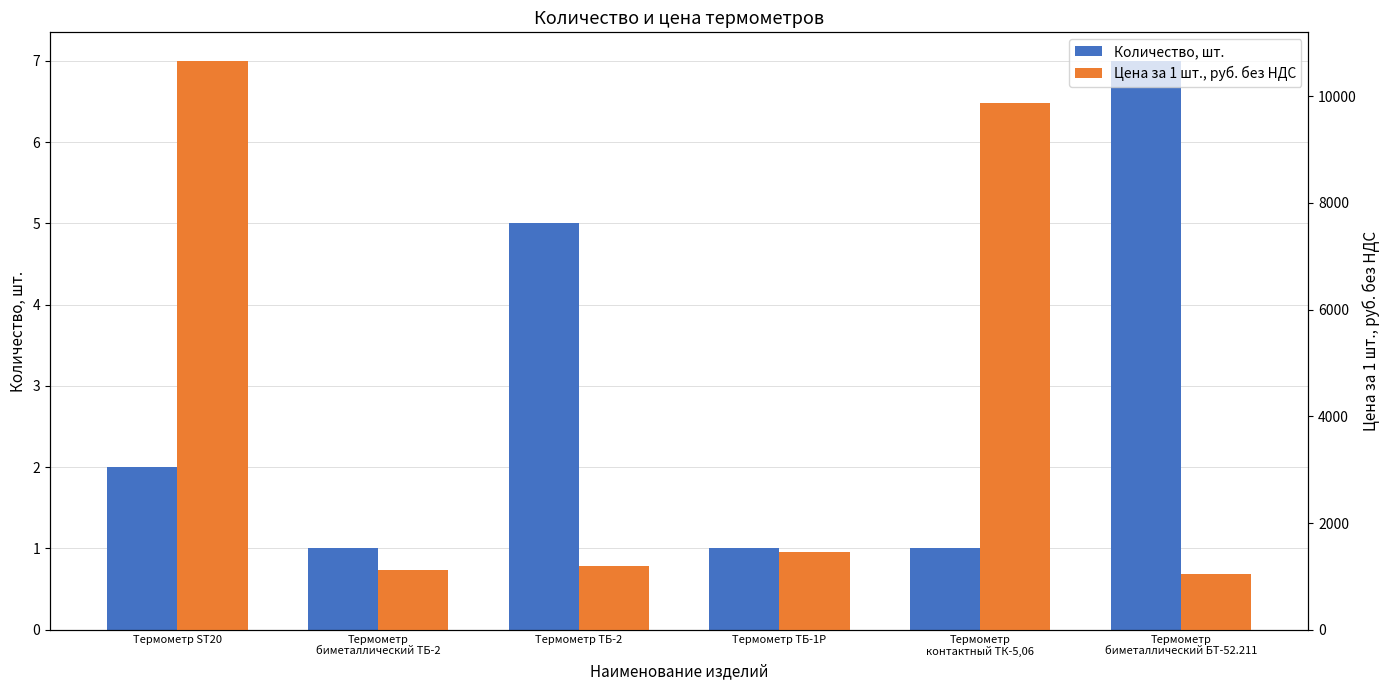

Reading left to right, what are all the values shown in this chart?

Количество, шт.: 2.0	1.0	5.0	1.0	1.0	7.0
Цена за 1 шт., руб. без НДС: 10665.8	1116.0	1194.0	1464.0	9869.0	1040.0